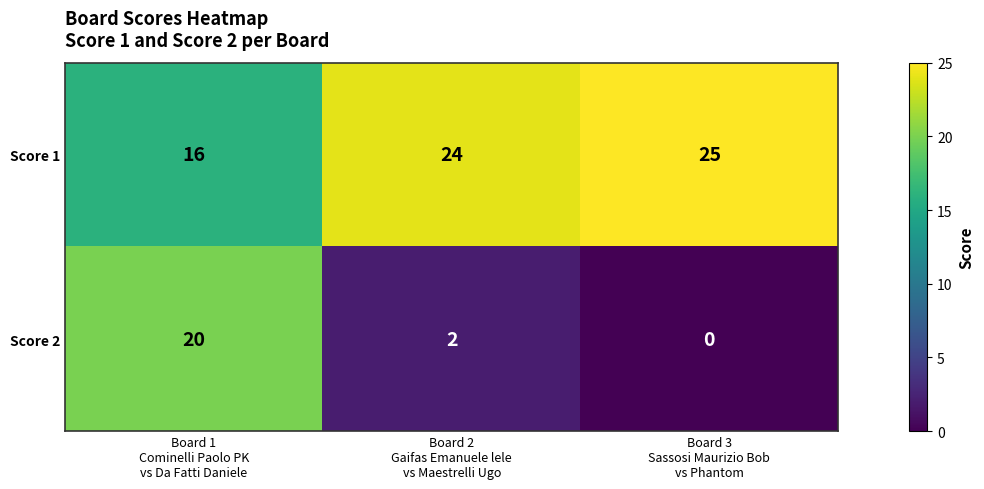

Reading left to right, what are all the values shown in this chart?

Score 1: 16	24	25
Score 2: 20	2	0